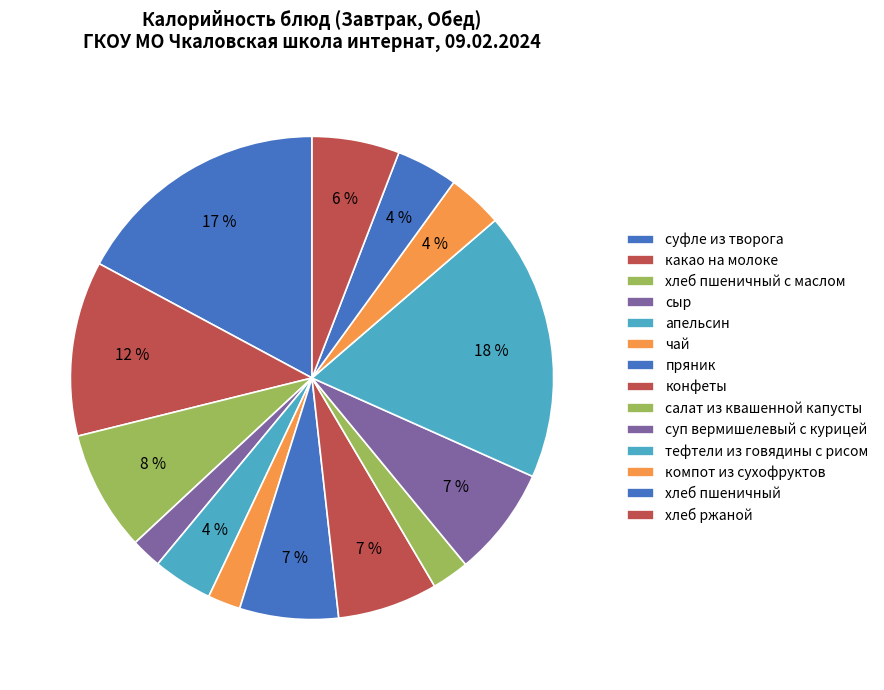

Which slice is the smallest?

сыр